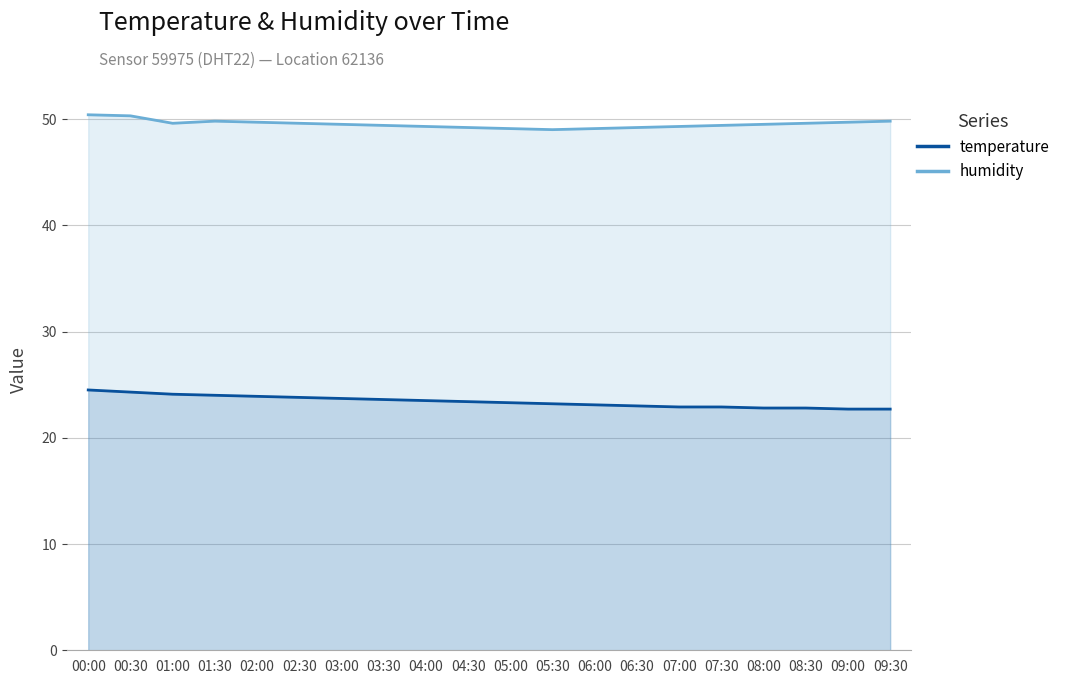

The value of temperature at 00:00 is 14.2. True or false?

False